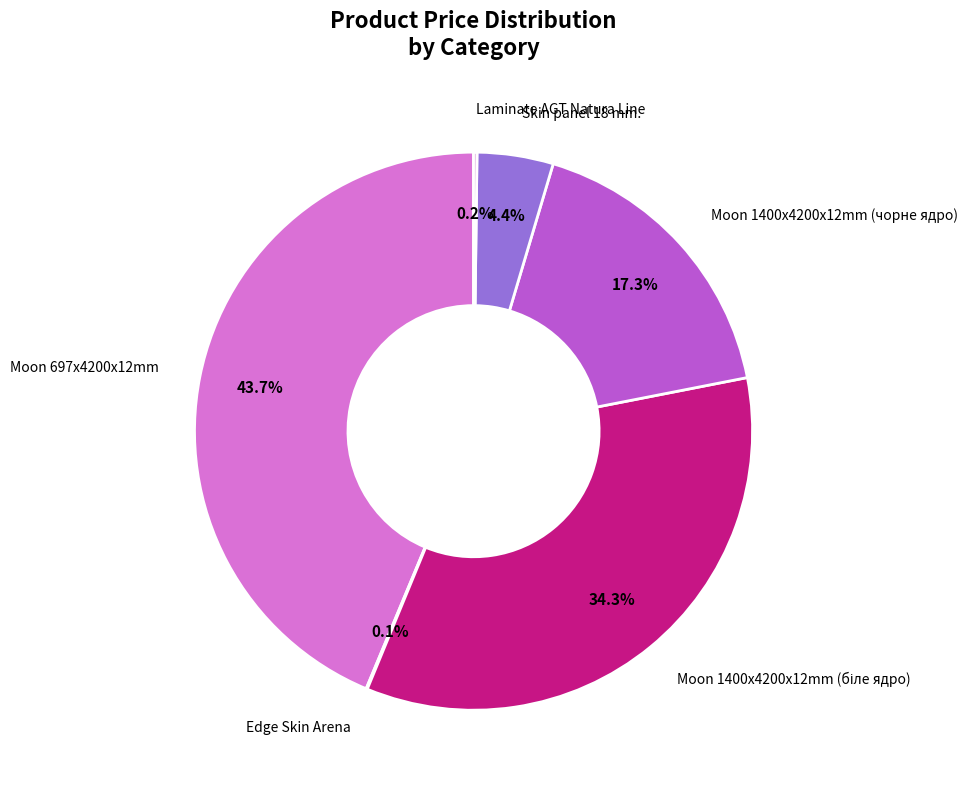

Is there a majority slice in this chart?

No